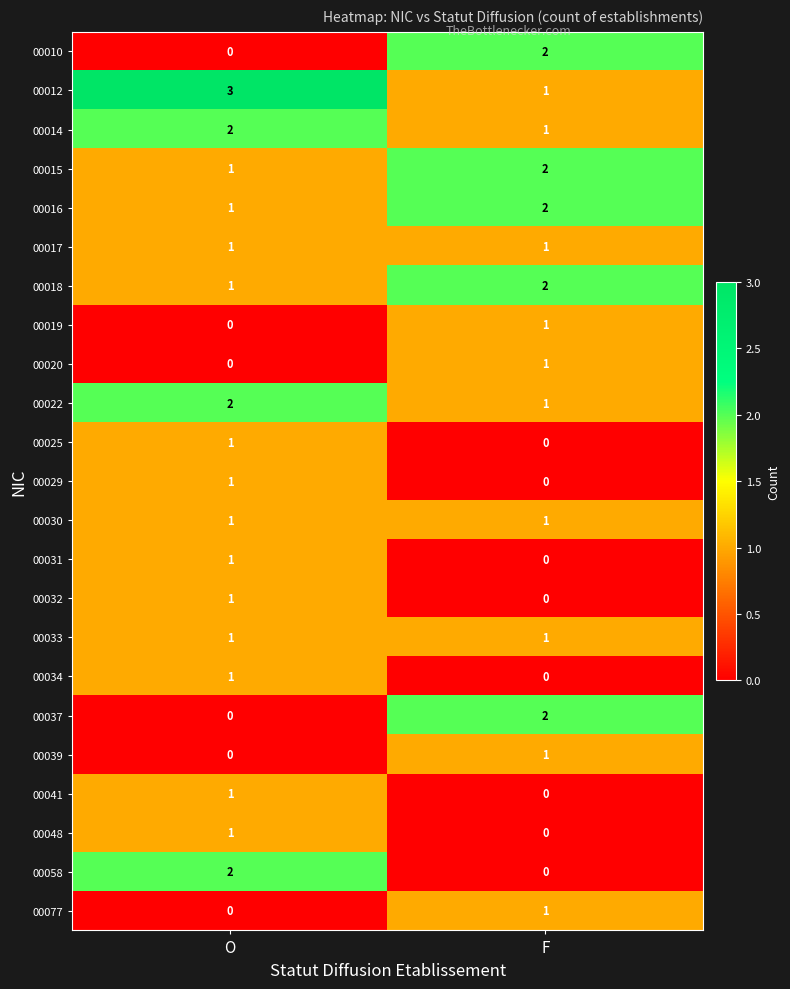

At which category does the chart reach its peak across all series?

O